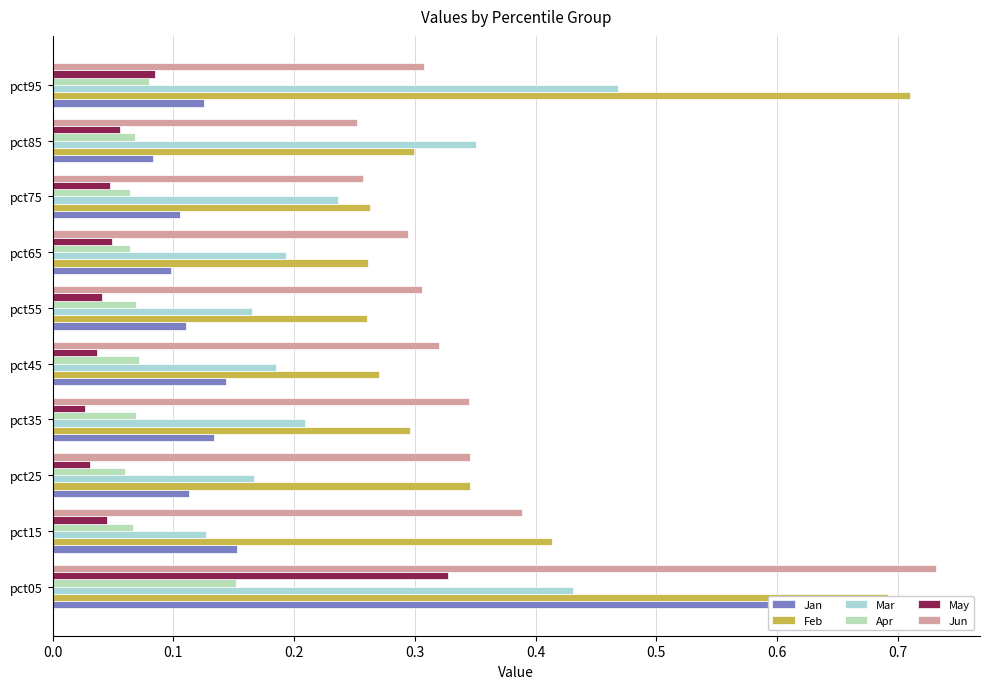

What is the greatest value displayed?

0.7